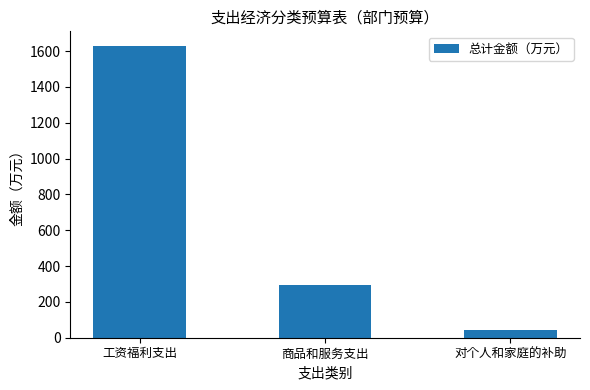

What is the change in value from 工资福利支出 to 对个人和家庭的补助?

-1584.0